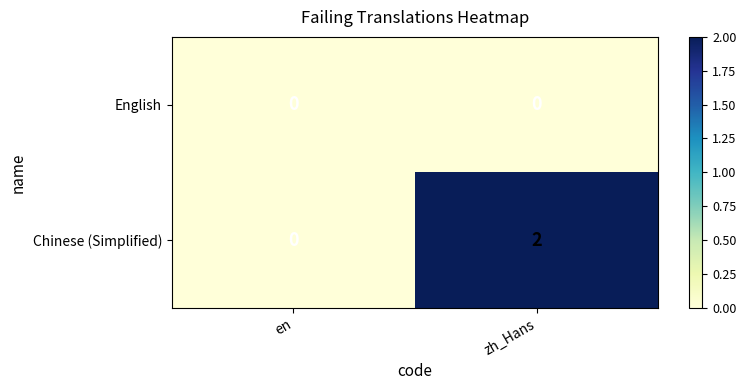

The value of English at zh_Hans is 0. True or false?

True